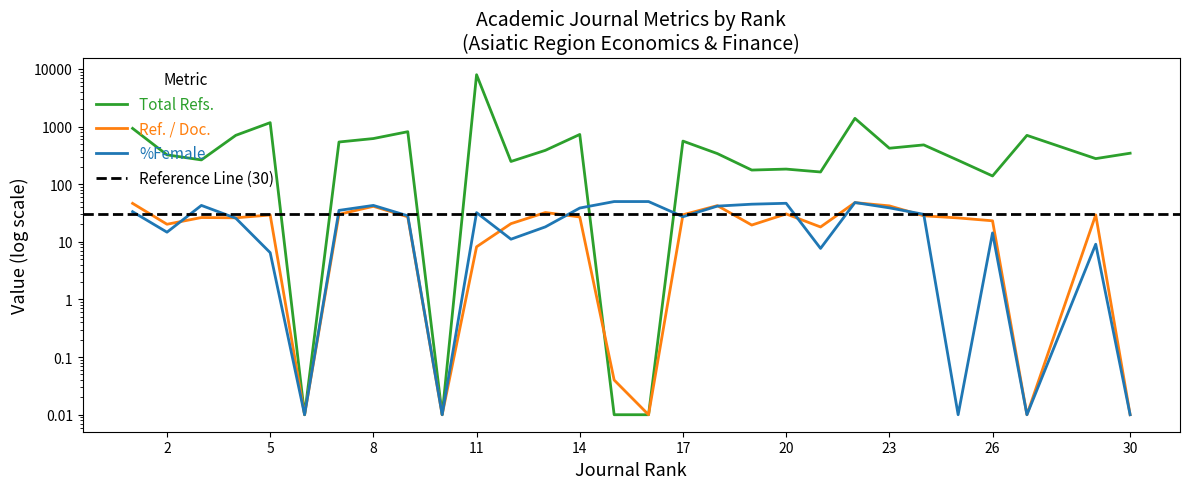

How many values in the %Female series are below 28?

14